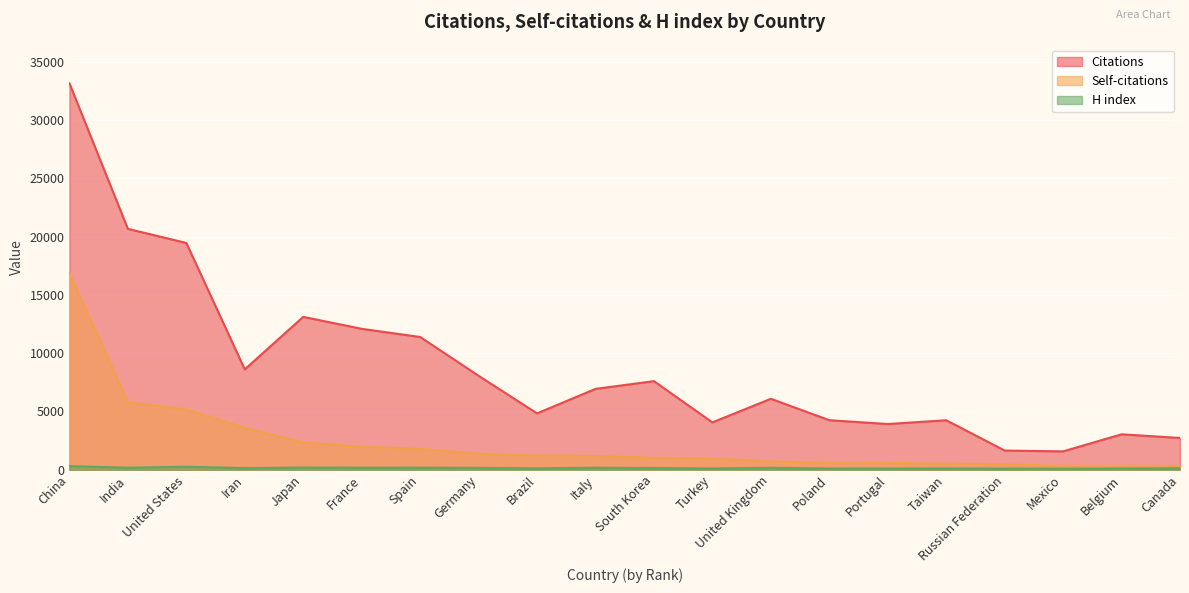

What is the average value of the Self-citations series?

2359